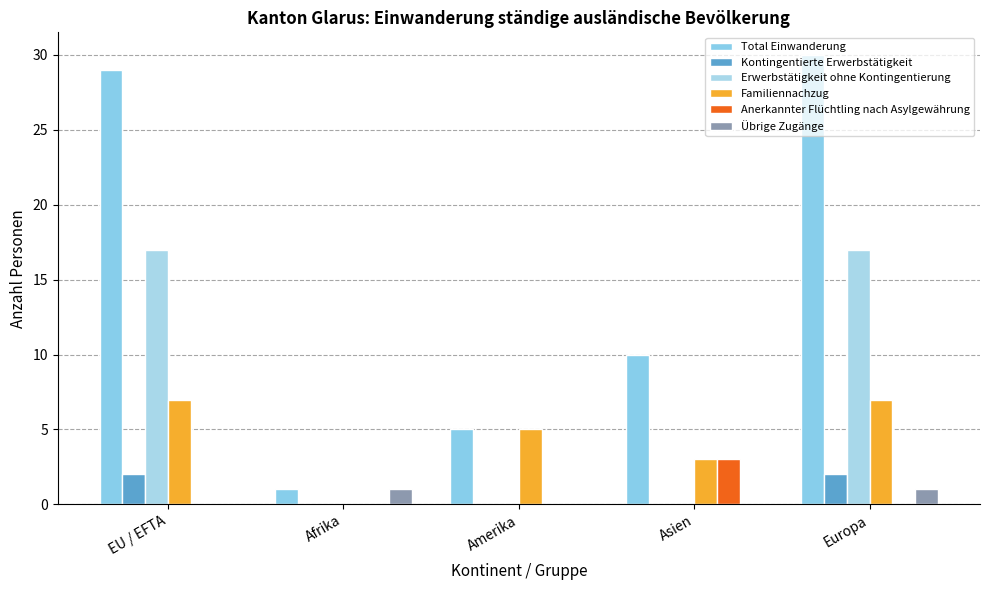

List the labels in order of Übrige Zugänge value, largest first.

Afrika, Europa, EU / EFTA, Amerika, Asien